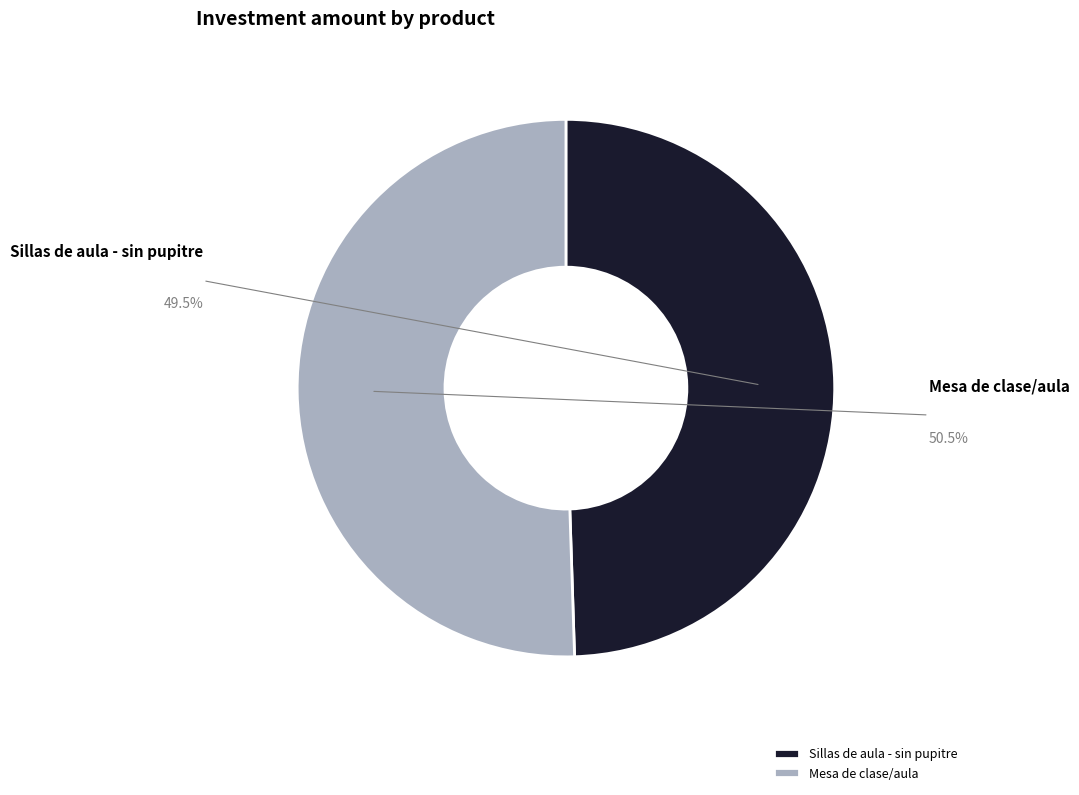

What is the change in value from Sillas de aula - sin pupitre to Mesa de clase/aula?

+69990